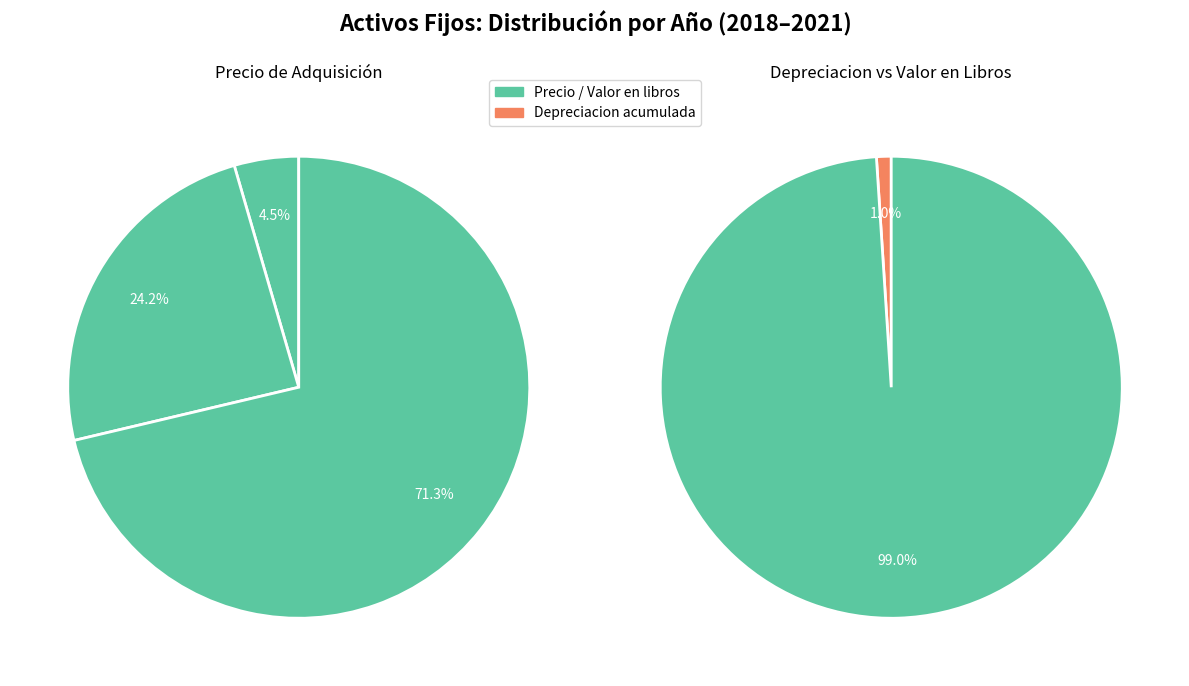

Count the number of slices in the pie.

3